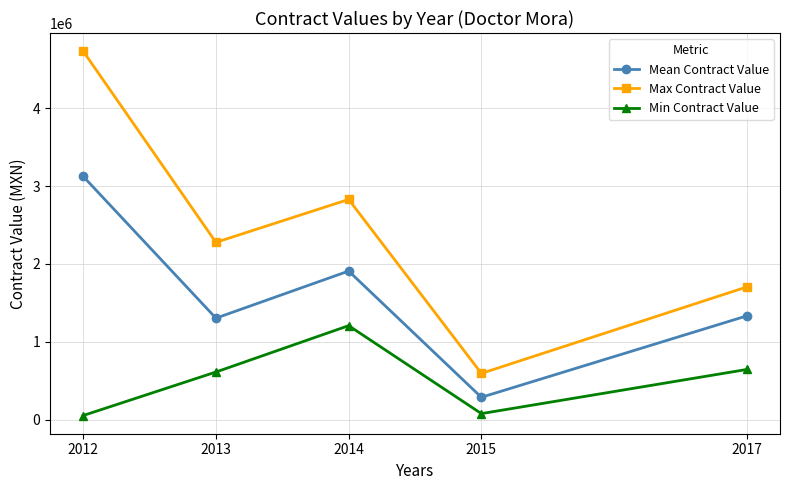

True or false: Max Contract Value has a value of 2828605.0 at 2014.

True